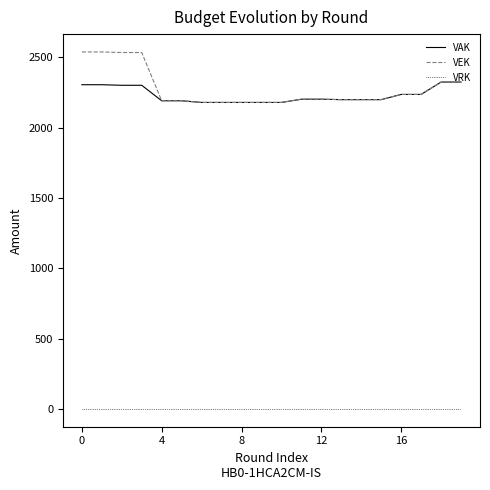

True or false: VAK and VRK intersect in this chart.

False